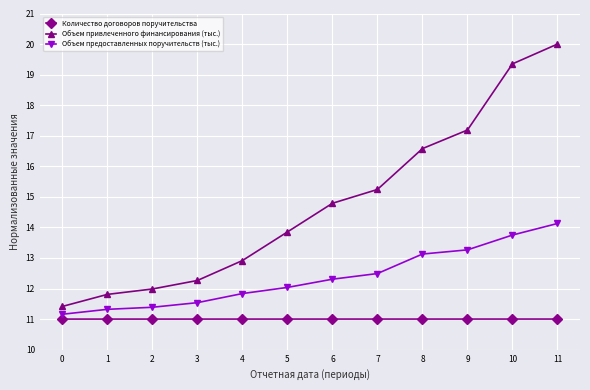

What is the minimum value for Количество договоров поручительства?

11.0